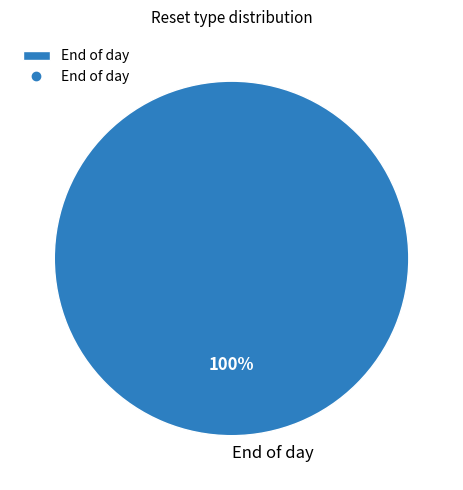

Rank the categories by value from highest to lowest.

End of day